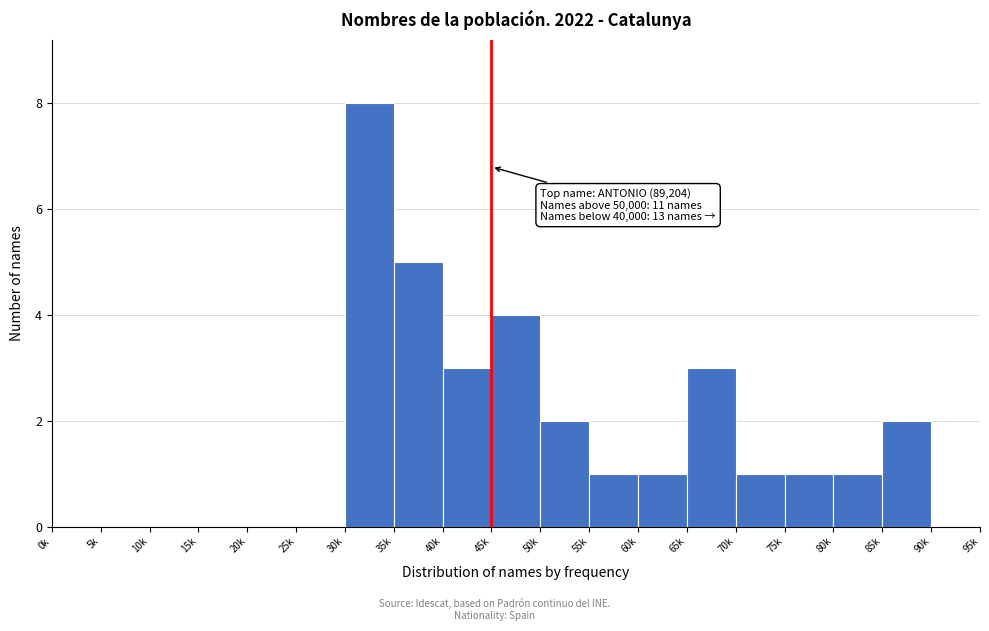

Reading right to left, transcribe all the data shown in this chart.

90k=0	85k=2	80k=1	75k=1	70k=1	65k=3	60k=1	55k=1	50k=2	45k=4	40k=3	35k=5	30k=8	25k=0	20k=0	15k=0	10k=0	5k=0	0k=0